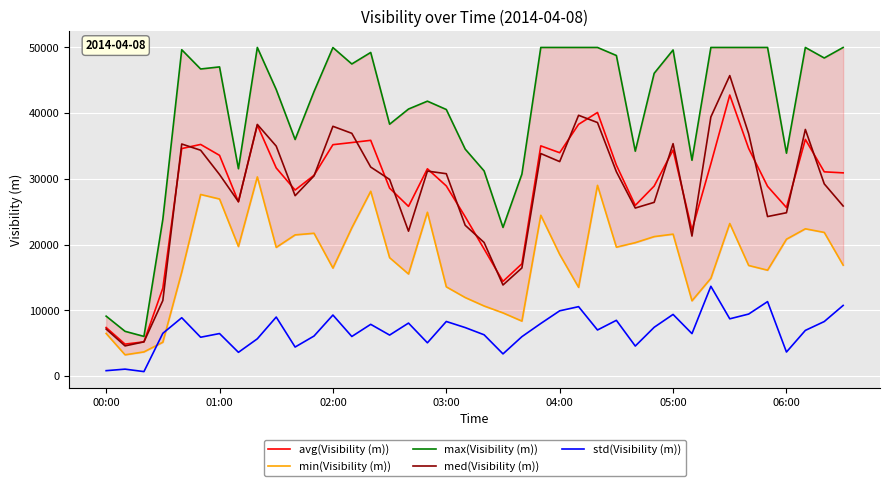

What position from the left is 39?

40